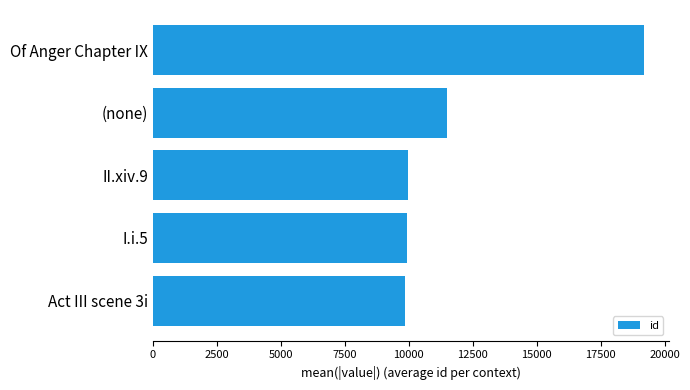

What is the minimum value shown in the chart?

9850.5